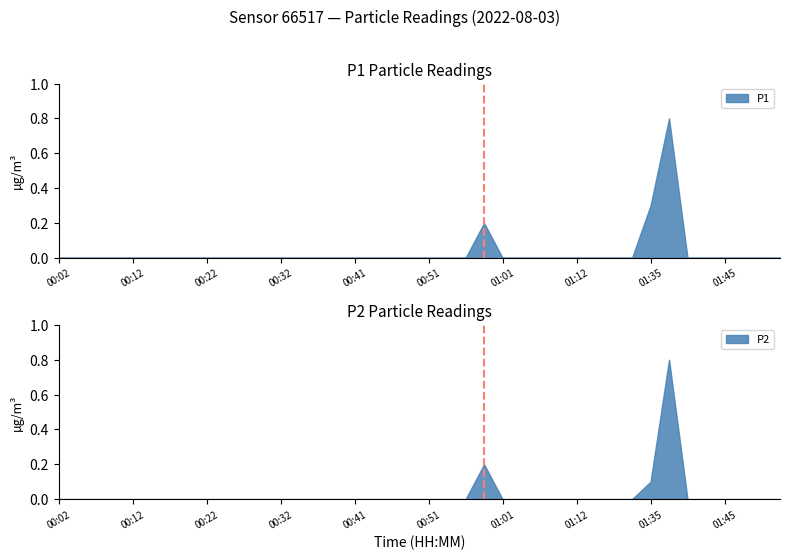

True or false: P2 and P1 cross at least once.

False